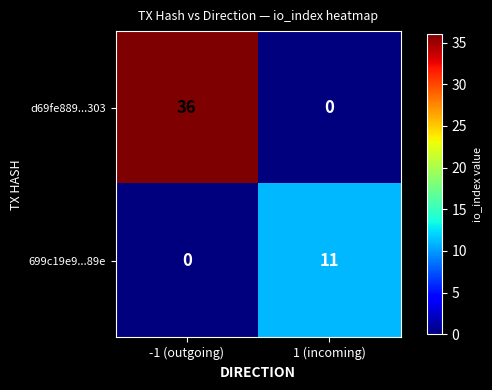

Which series has the widest spread of values?

d69fe889...303